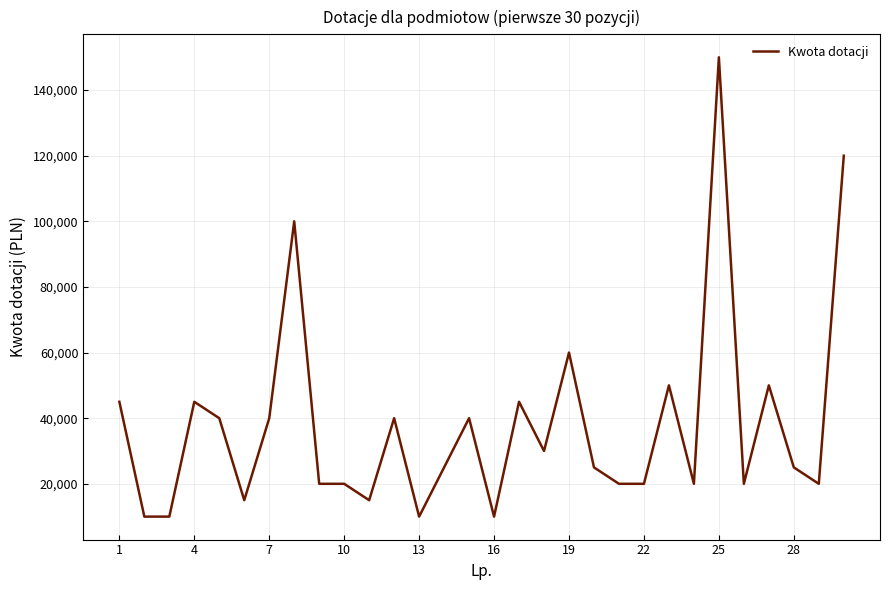

What is the minimum value shown in the chart?

10000